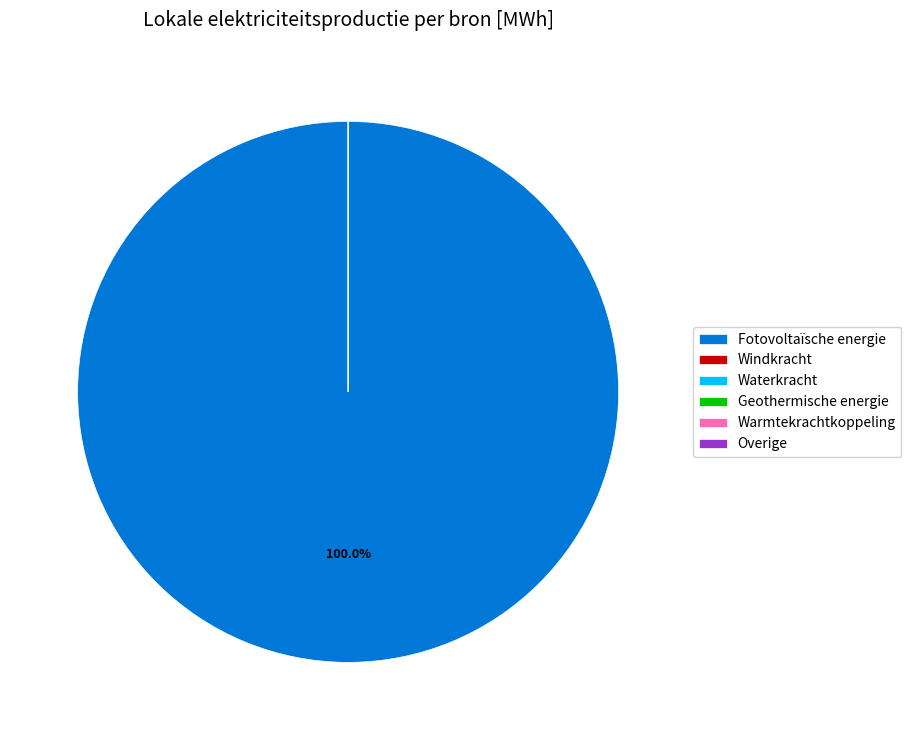

Does any single category account for the majority?

Yes